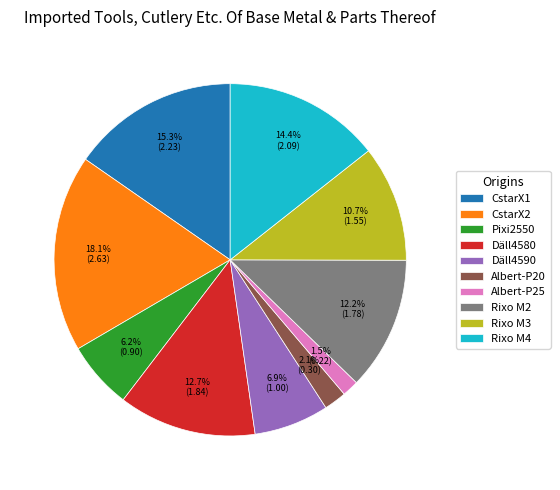

How many segments does this pie chart have?

10